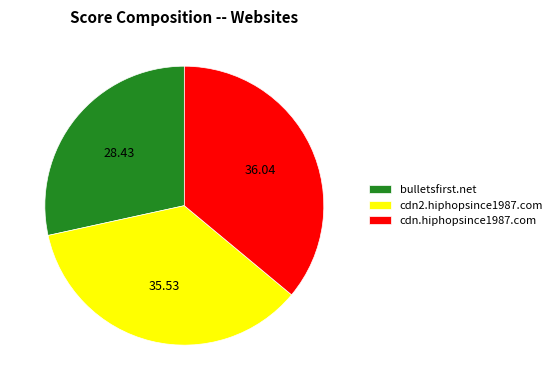

Do cdn.hiphopsince1987.com and bulletsfirst.net together represent more than half of the pie?

Yes